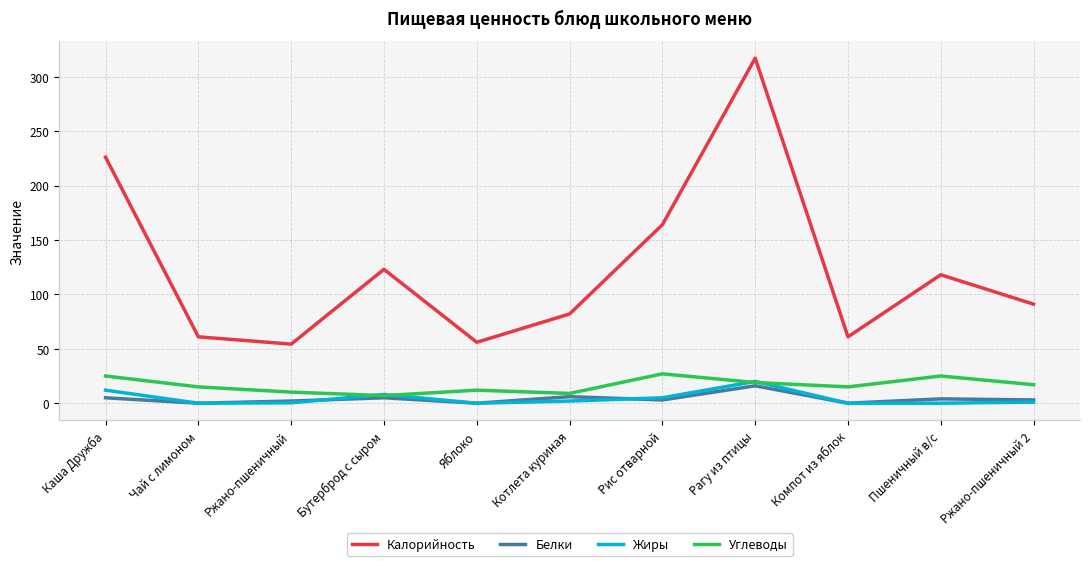

The value of Жиры at Рагу из птицы is 20.0. True or false?

True